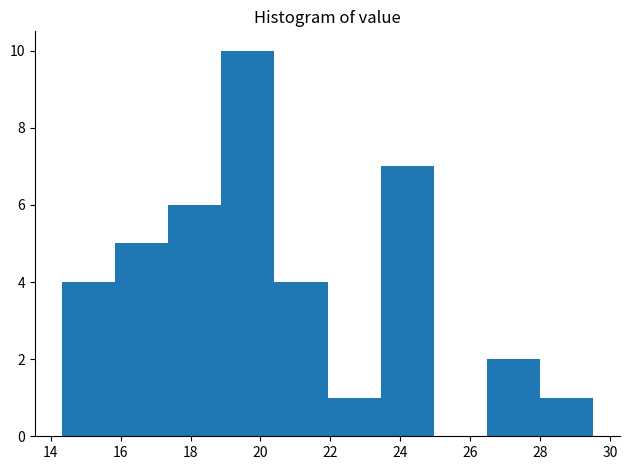

Which range on the x-axis has the tallest bar?

18.88 to 20.40